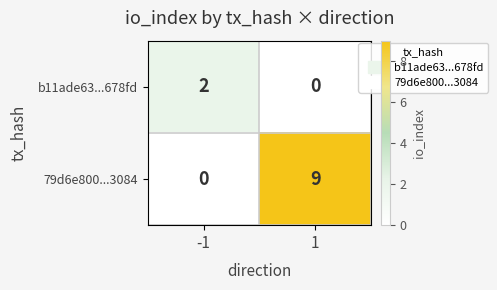

Between -1 and 1, which series saw the biggest shift?

79d6e800...3084